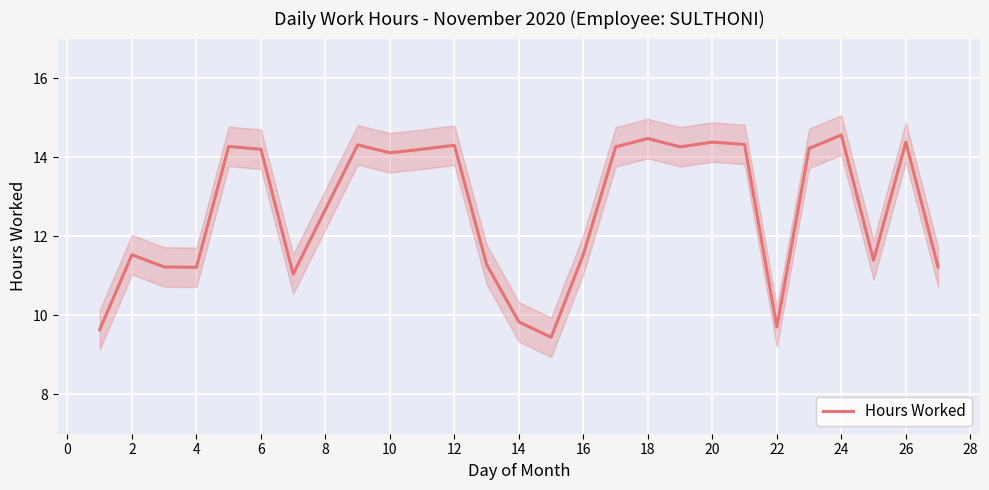

What is the greatest value displayed?

14.6